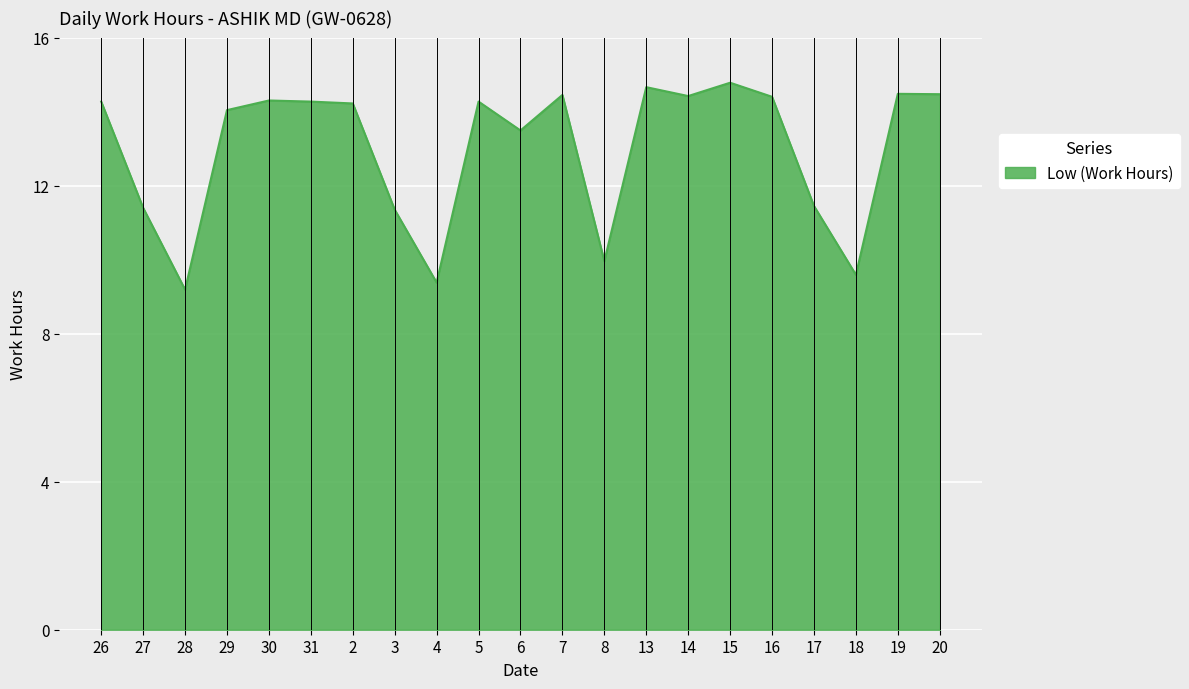

Between 31 and 27, which is larger?

31